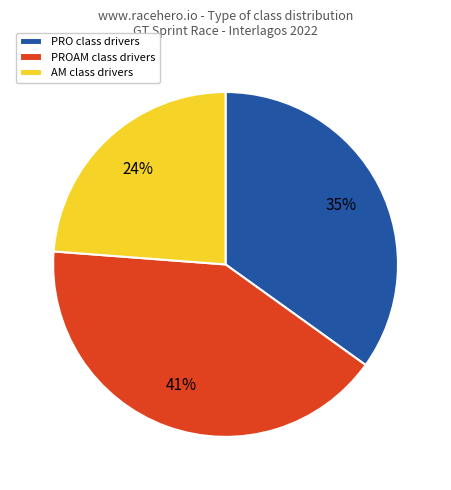

Rank the categories by value from lowest to highest.

AM class drivers, PRO class drivers, PROAM class drivers